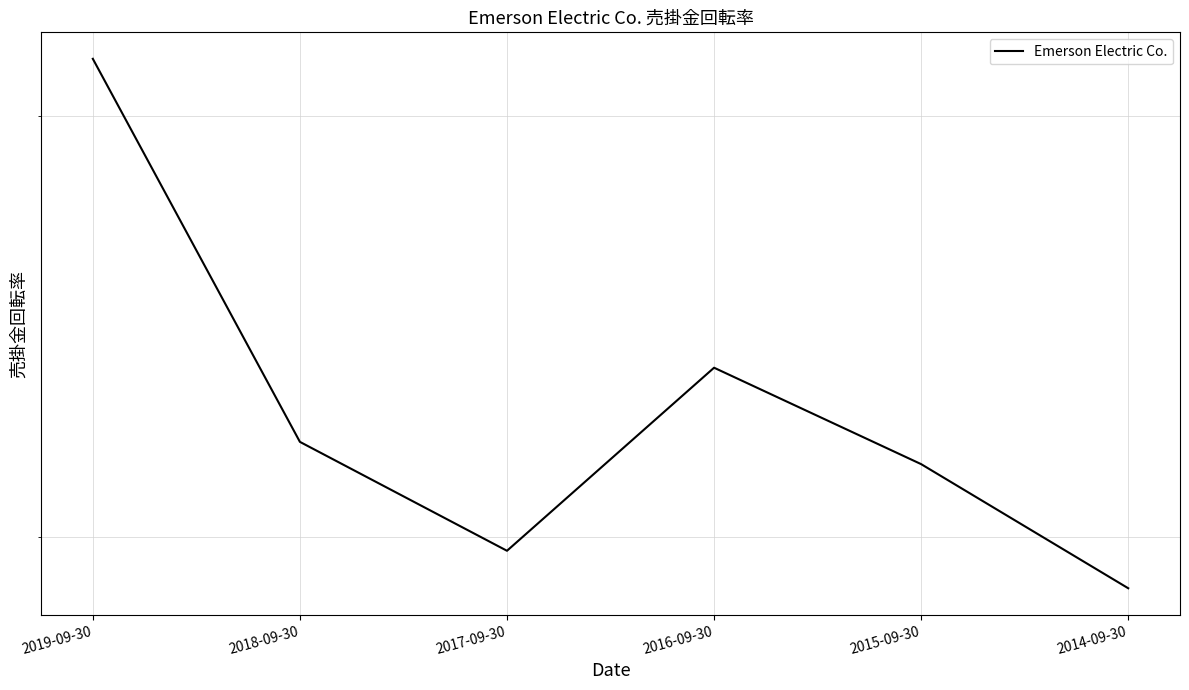

Rank the categories by value from lowest to highest.

2014-09-30, 2017-09-30, 2015-09-30, 2018-09-30, 2016-09-30, 2019-09-30